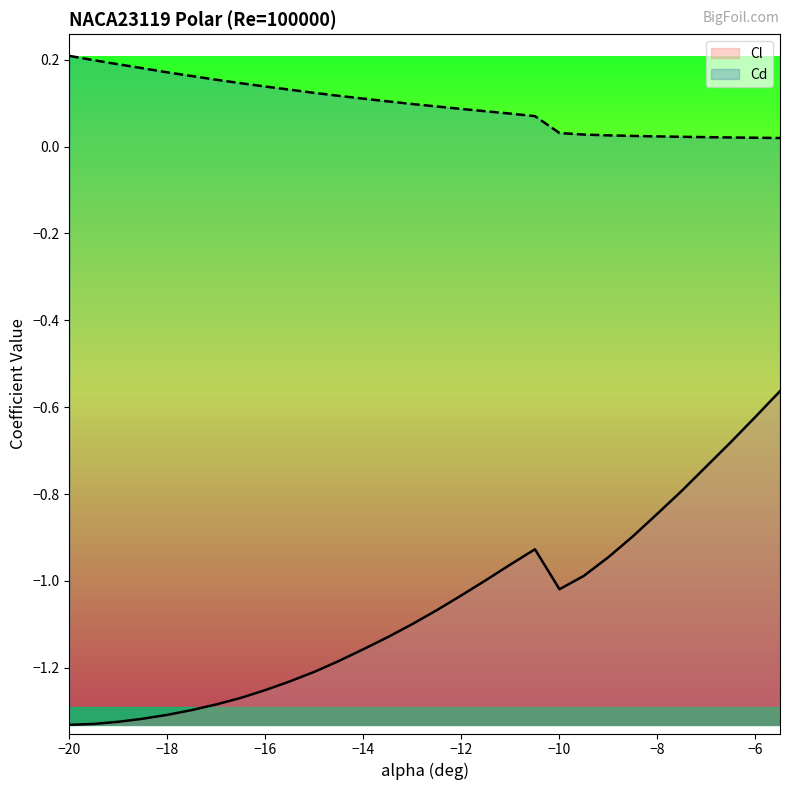

List the series in order of their overall mean, lowest first.

Cl, Cd